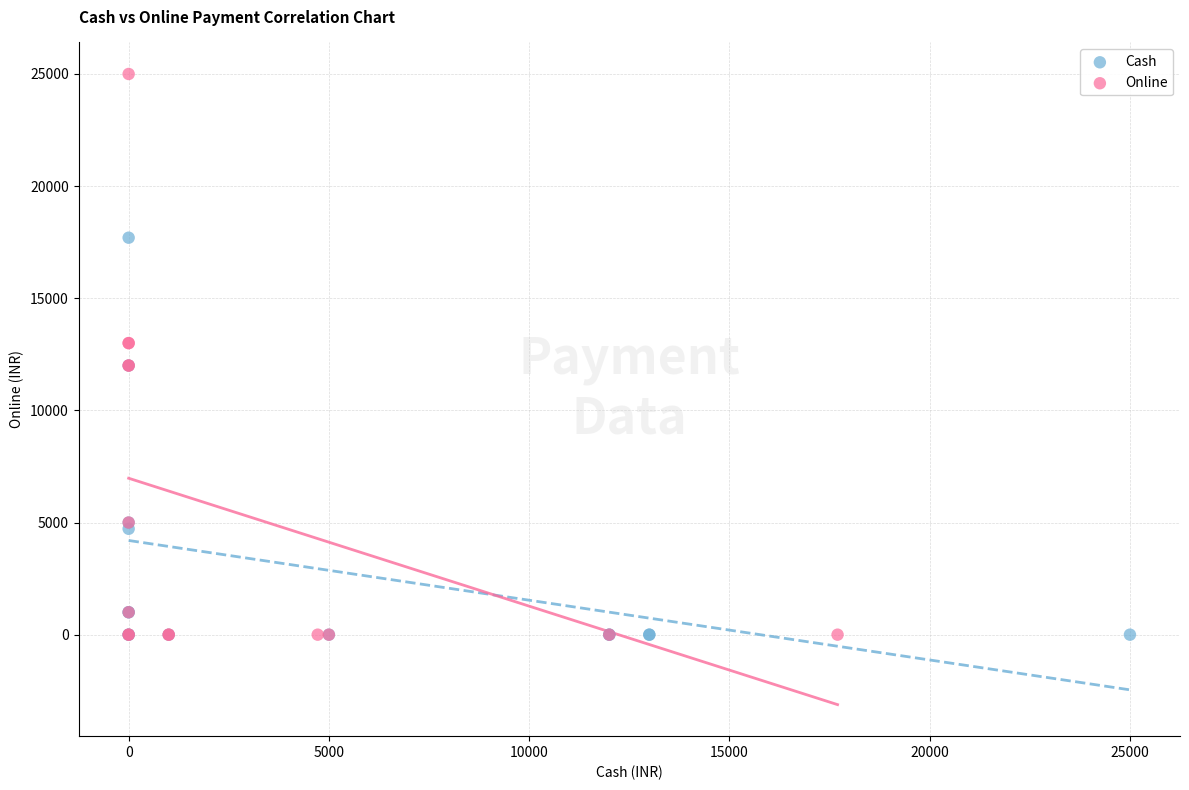

Which series contains the highest Y value?

Online